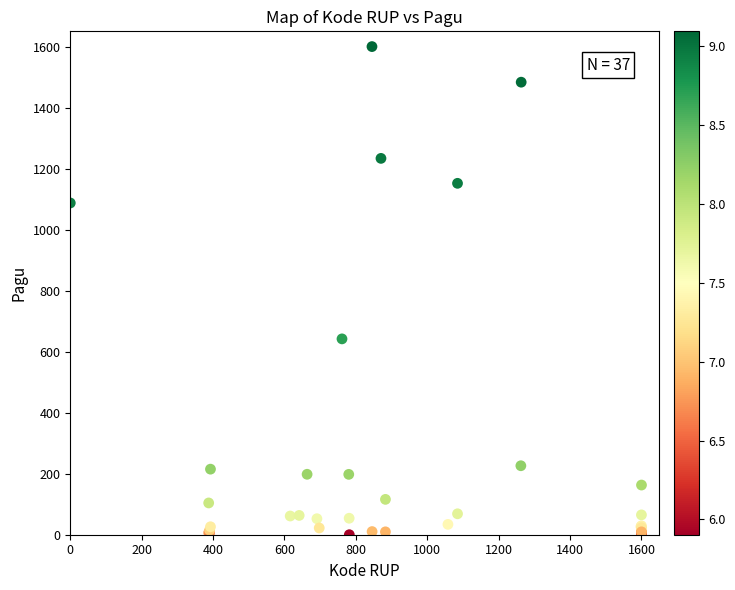

What Y value in the scatter plot is closest to 800?

641.9